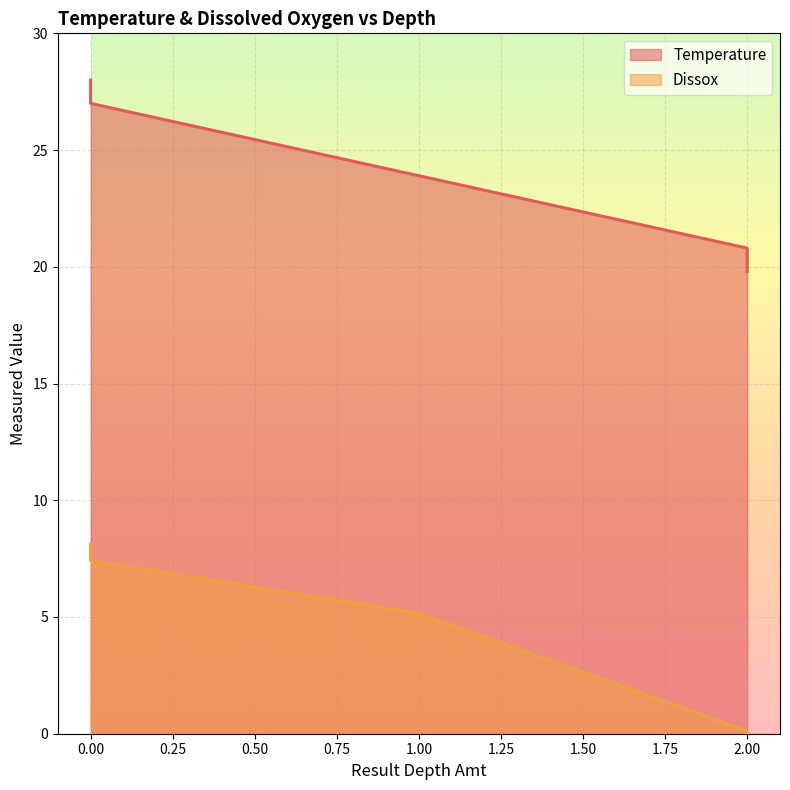

True or false: Dissox has more than 1 interior local peaks.

False